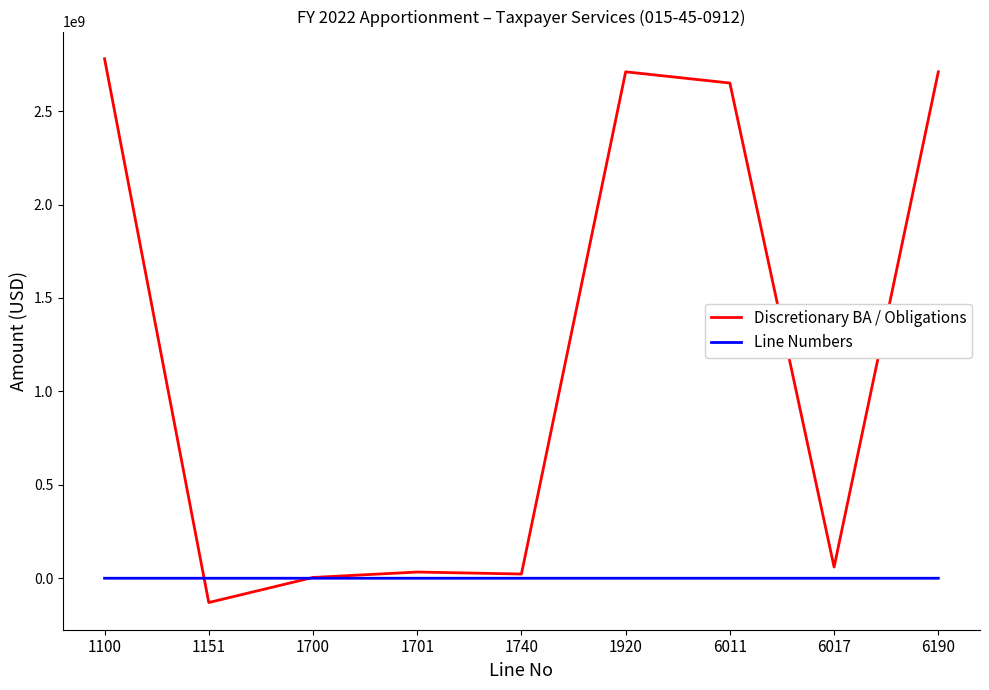

After their last crossing, which series has the higher values: Line Numbers or Discretionary BA / Obligations?

Discretionary BA / Obligations